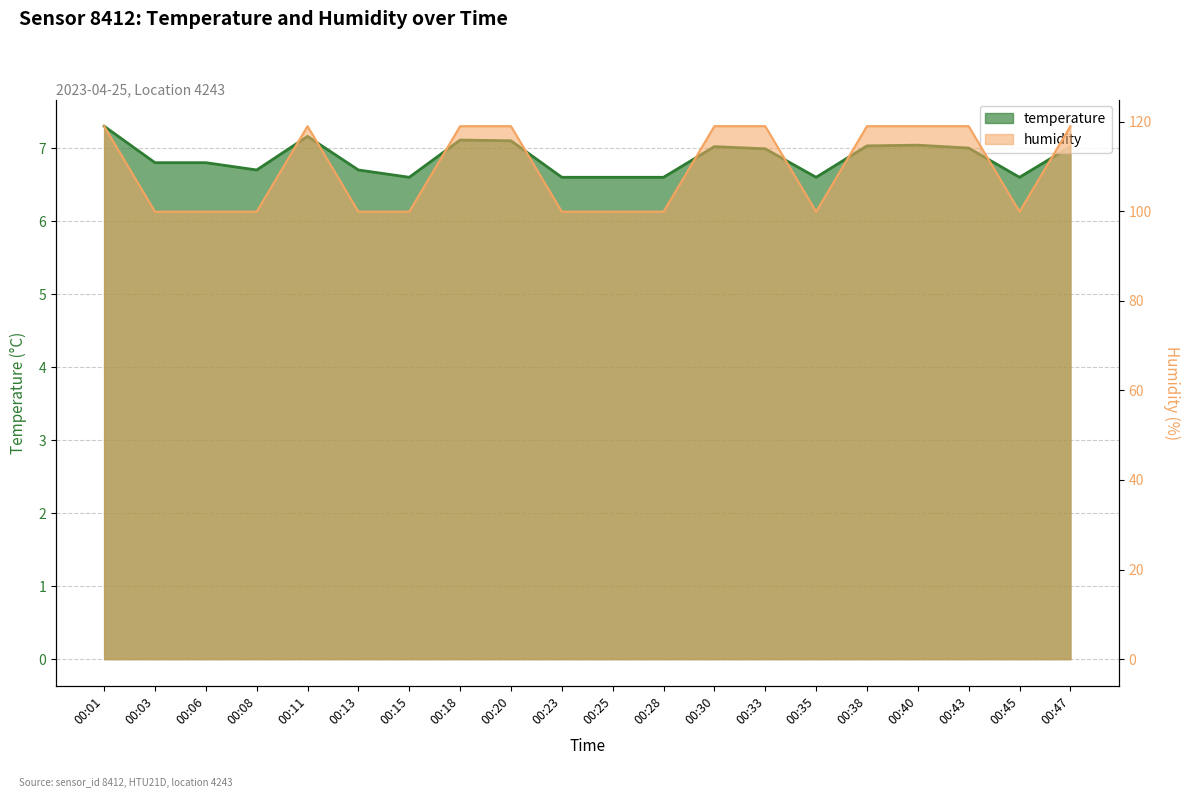

Reading right to left, what are all the values shown in this chart?

temperature: 00:47=7.0	00:45=6.6	00:43=7.0	00:40=7.0	00:38=7.0	00:35=6.6	00:33=7.0	00:30=7.0	00:28=6.6	00:25=6.6	00:23=6.6	00:20=7.1	00:18=7.1	00:15=6.6	00:13=6.7	00:11=7.2	00:08=6.7	00:06=6.8	00:03=6.8	00:01=7.3
humidity: 00:47=119.0	00:45=99.9	00:43=119.0	00:40=119.0	00:38=119.0	00:35=99.9	00:33=119.0	00:30=119.0	00:28=99.9	00:25=99.9	00:23=99.9	00:20=119.0	00:18=119.0	00:15=99.9	00:13=99.9	00:11=119.0	00:08=99.9	00:06=99.9	00:03=99.9	00:01=119.0